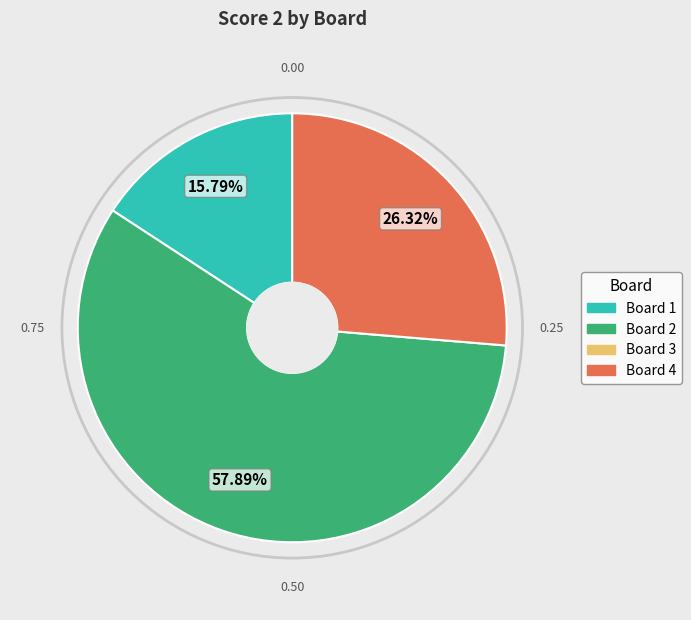

Does any single category account for the majority?

Yes